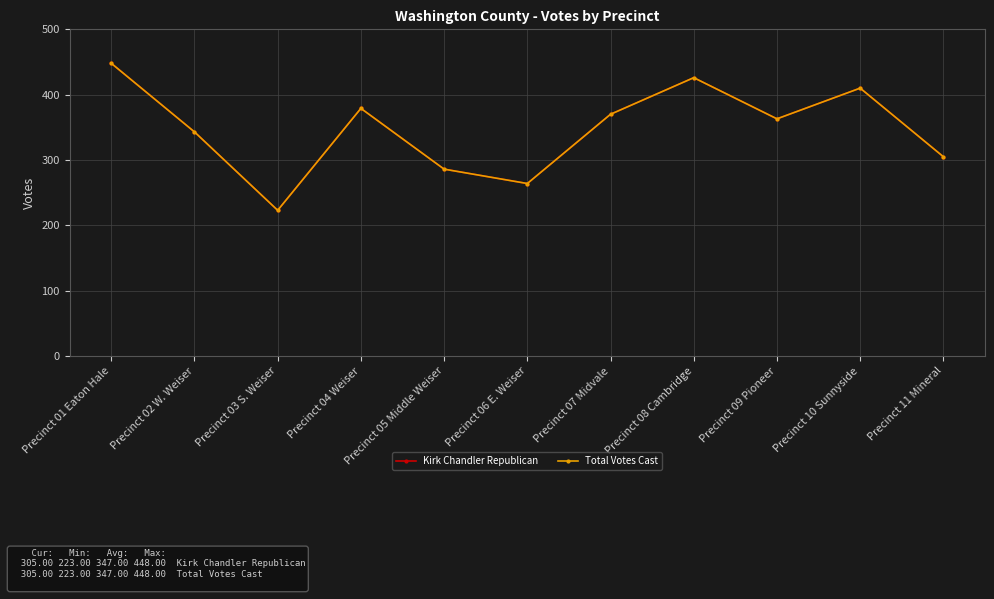

Is this an area chart (filled region under the line)?

No